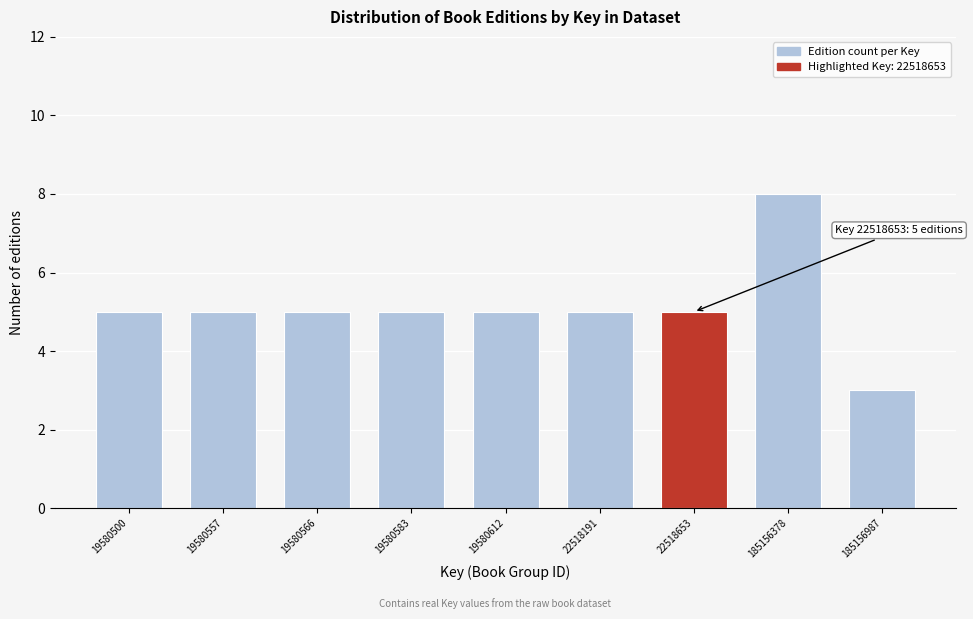

Reading right to left, transcribe all the data shown in this chart.

185156987=3	185156378=8	22518653=5	22518191=5	19580612=5	19580583=5	19580566=5	19580557=5	19580500=5